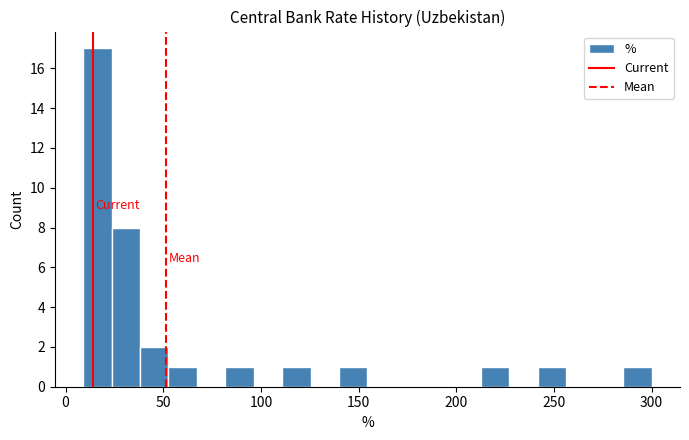

Read against the x-axis, roughly where is the centre of the tallest bar?

15